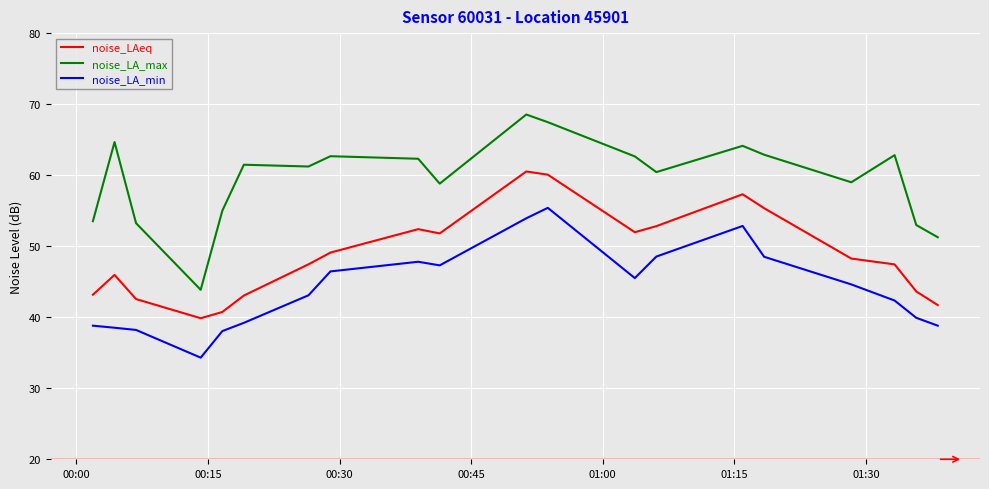

What is the minimum value for noise_LA_max?

43.9